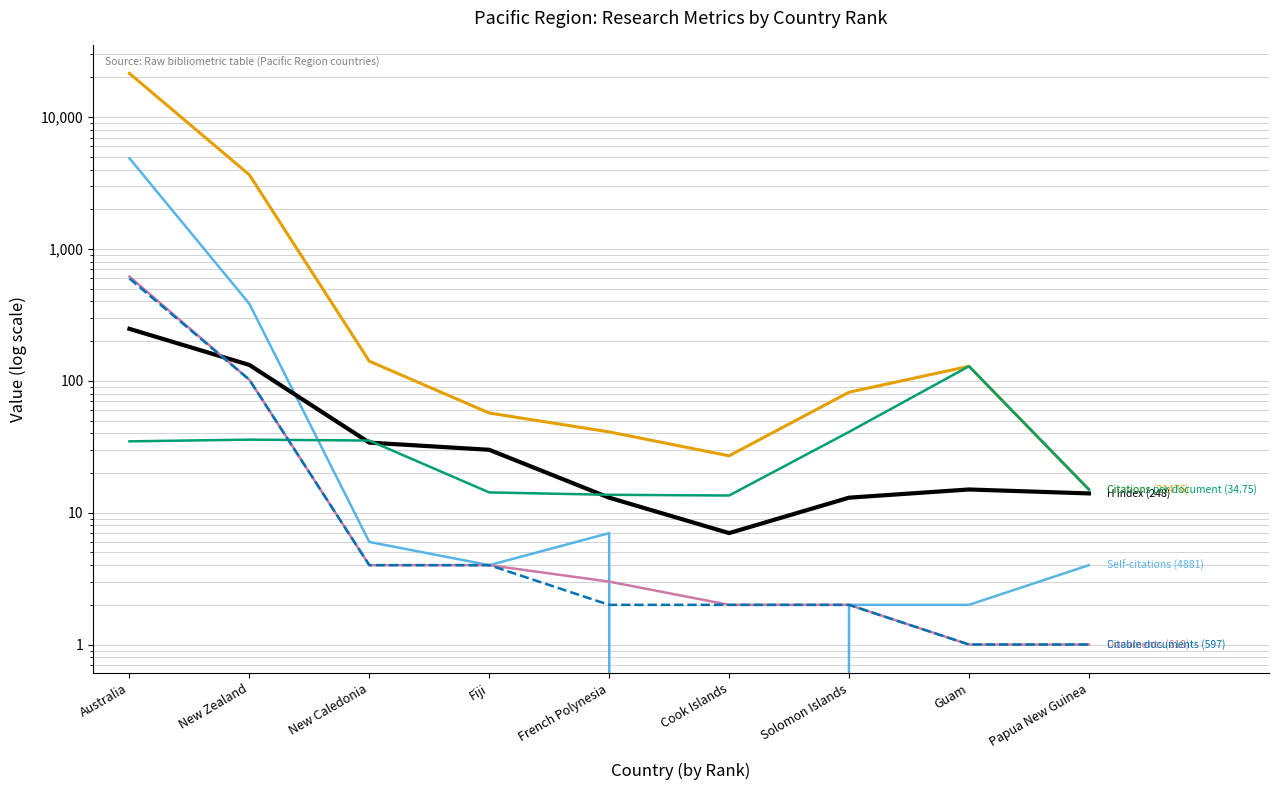

What is the label of the 5th point from the left?

French Polynesia